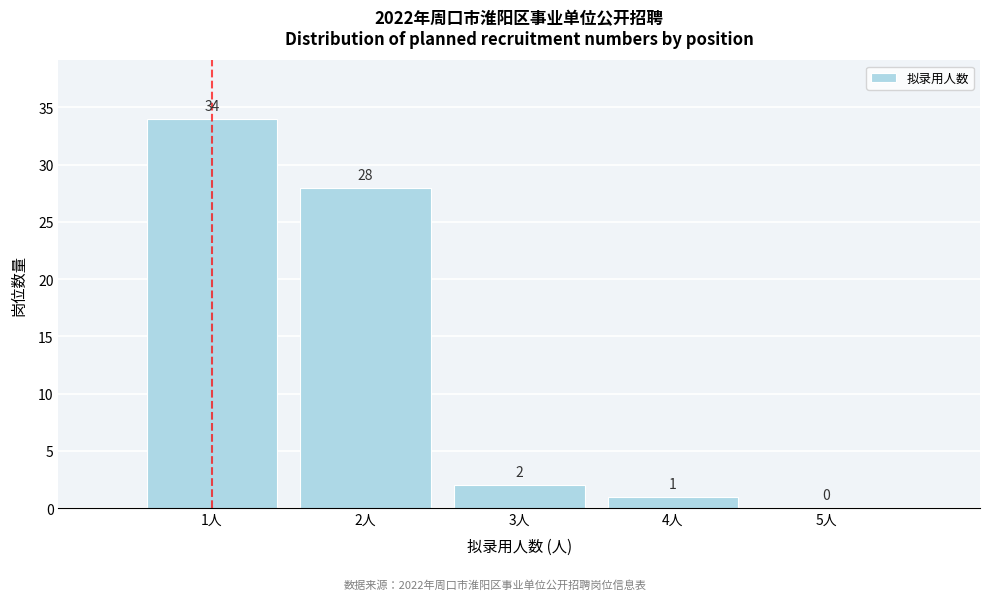

What is the height of the bar covering 1.5 to 2.5 on the x-axis?

28